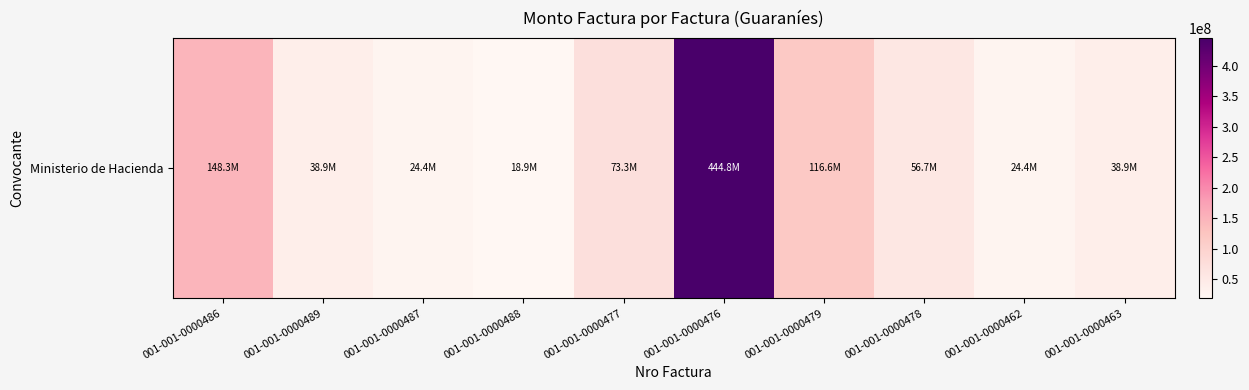

What is the maximum value shown in the chart?

444828978